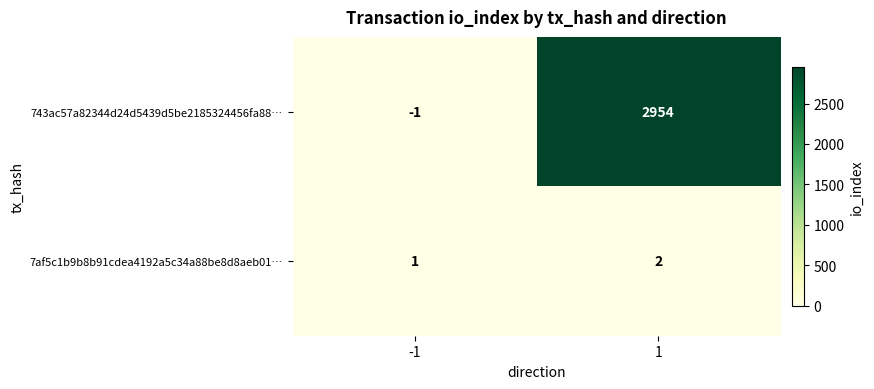

The 7af5c1b9b8b91cdea4192a5c34a88be8d8aeb01… series shows 0 at -1. True or false?

False